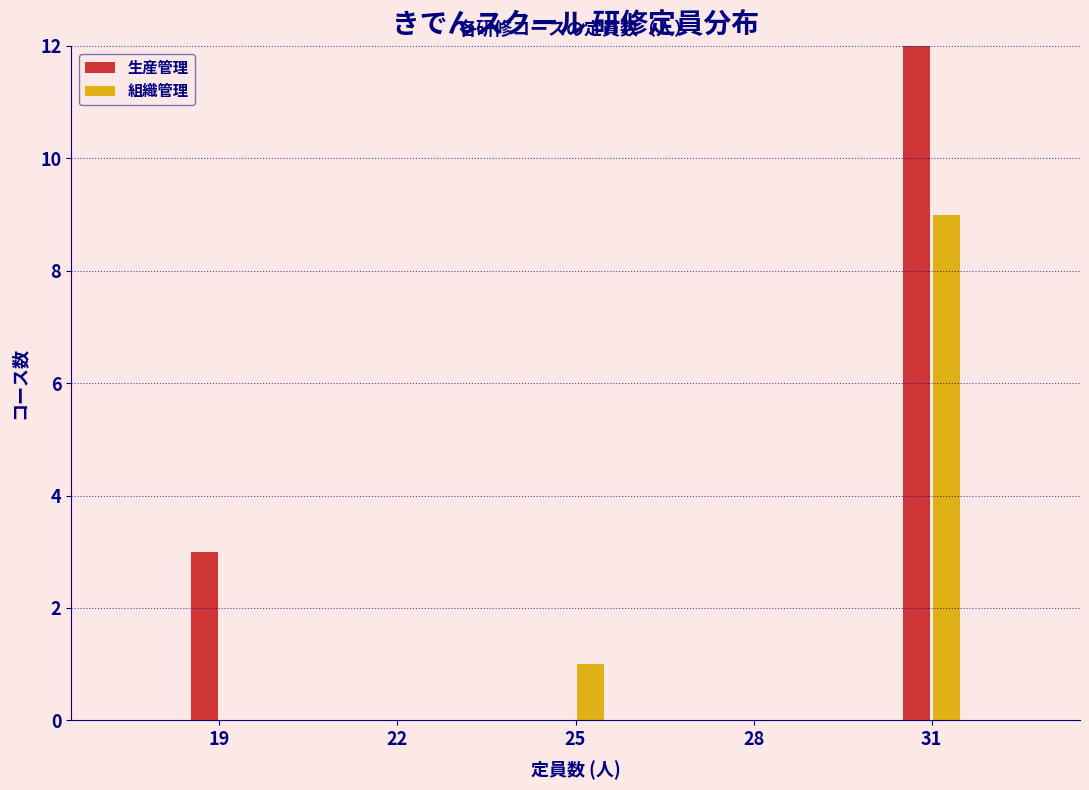

Reading left to right, transcribe all the data shown in this chart.

生産管理: 19=3	22=0	25=0	28=0	31=12
組織管理: 19=0	22=0	25=1	28=0	31=9